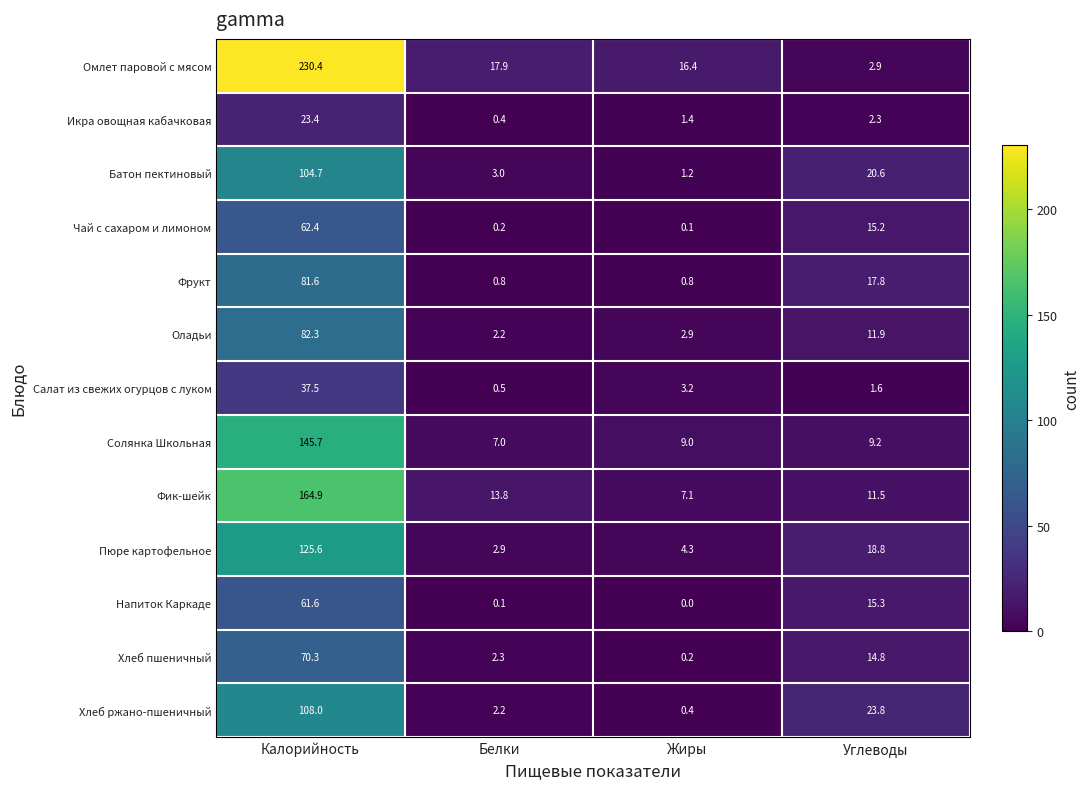

What is the greatest value displayed?

230.4